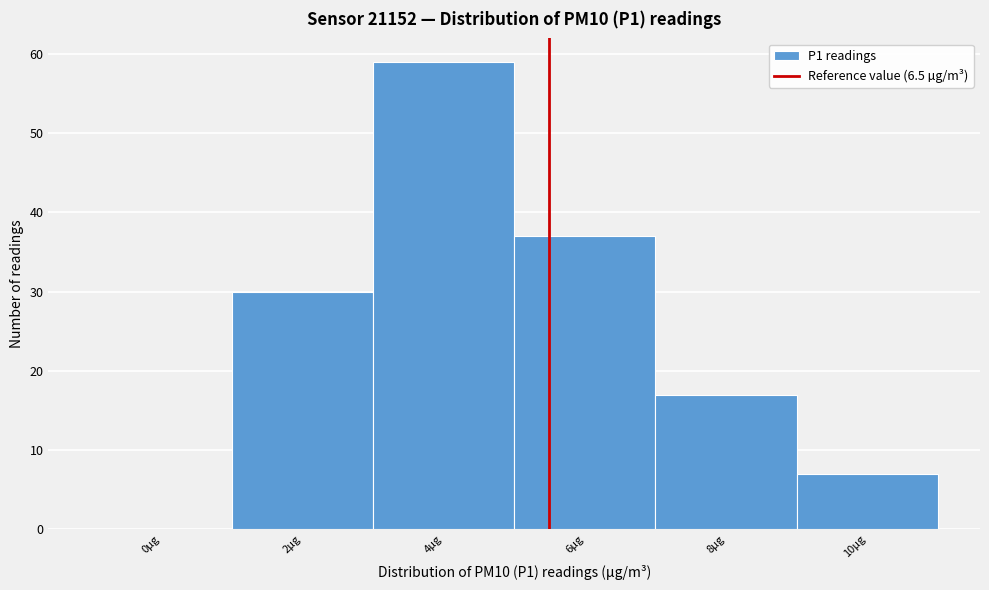

Reading right to left, extract all data points from this chart.

10µg=7	8µg=17	6µg=37	4µg=59	2µg=30	0µg=0